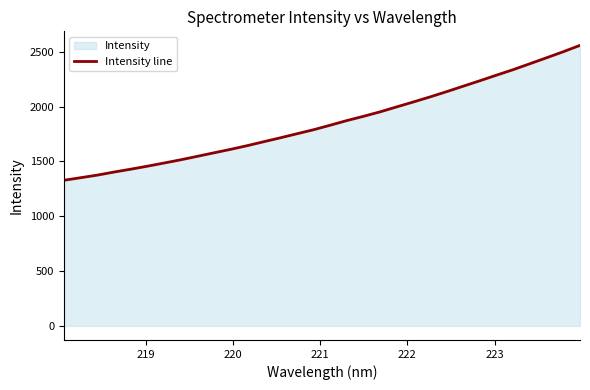

Reading left to right, list all the values displayed in this chart.

1328.4	1351.7	1375.4	1403.2	1429.1	1456.6	1485.4	1514.8	1546.6	1578.6	1610.3	1643.9	1680.2	1715.9	1753.2	1789.8	1831.2	1873.4	1912.2	1953.2	1998.5	2043.4	2089.3	2137.5	2187.3	2237.2	2288.0	2338.2	2392.0	2446.2	2501.0	2558.7